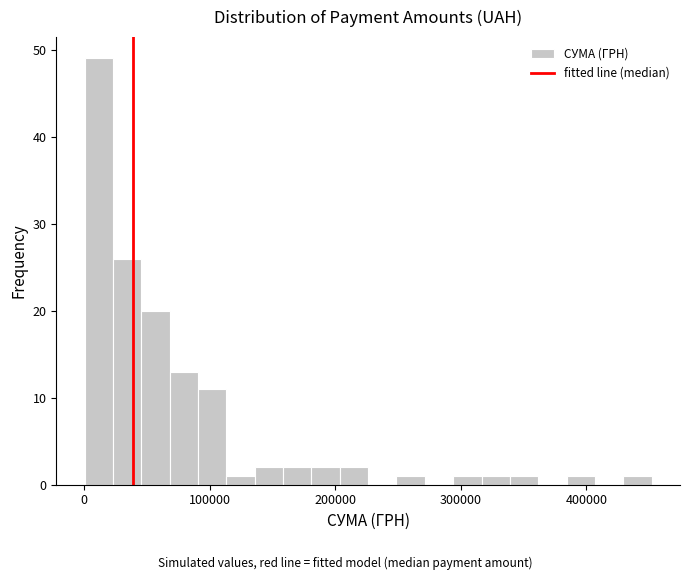

Read against the x-axis, roughly where is the centre of the tallest bar?

10000